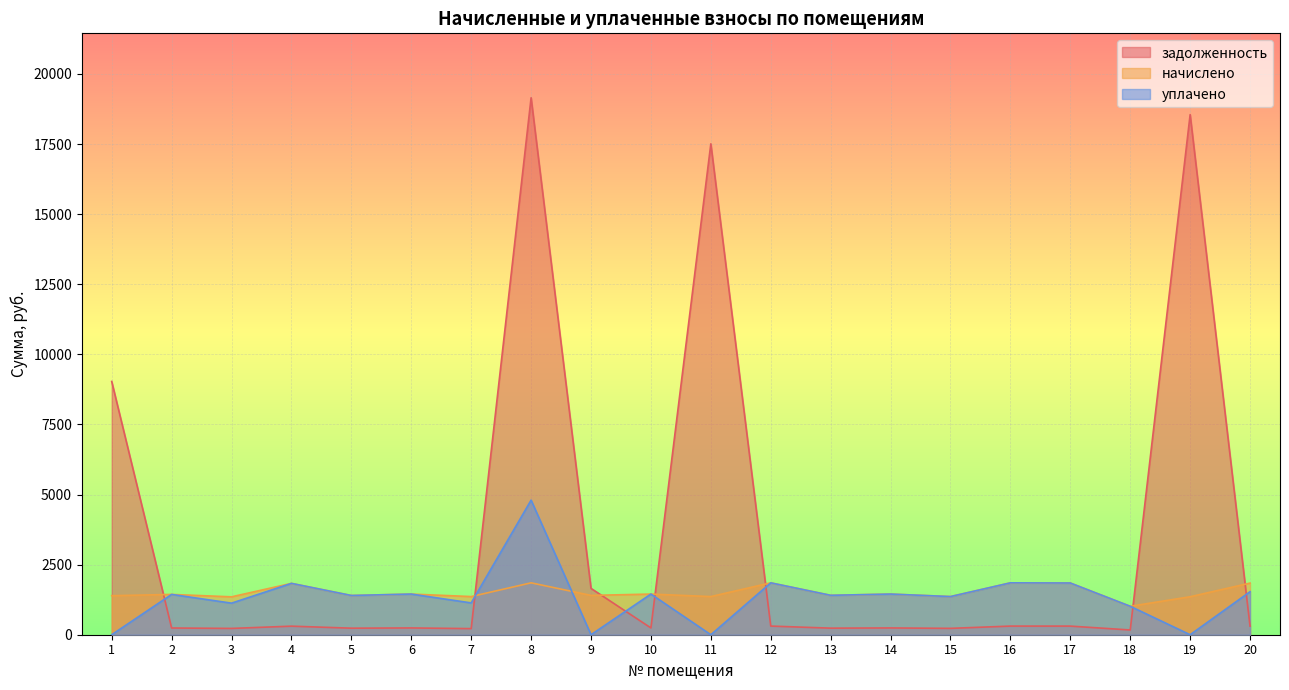

Which has a higher value, 11 or 20?

11